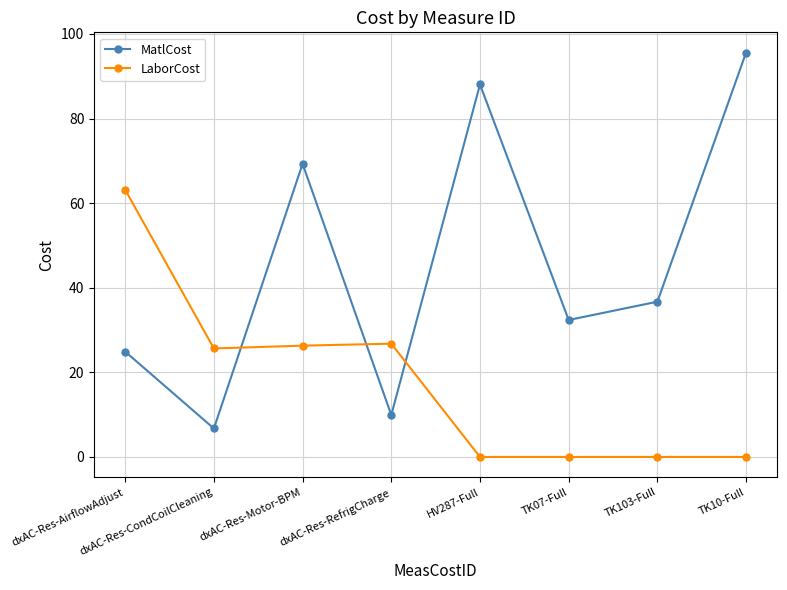

What is the label of the 2nd point from the left?

dxAC-Res-CondCoilCleaning